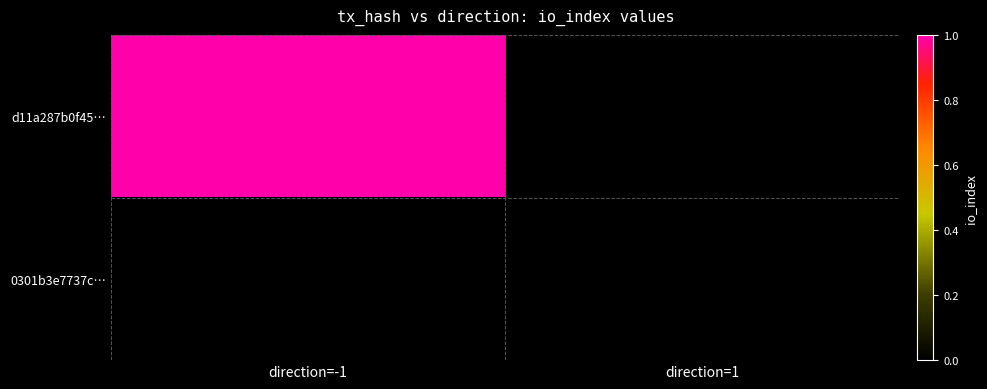

Reading right to left, extract all data points from this chart.

d11a287b0f45…: direction=1=0	direction=-1=1
0301b3e7737c…: direction=1=0	direction=-1=0